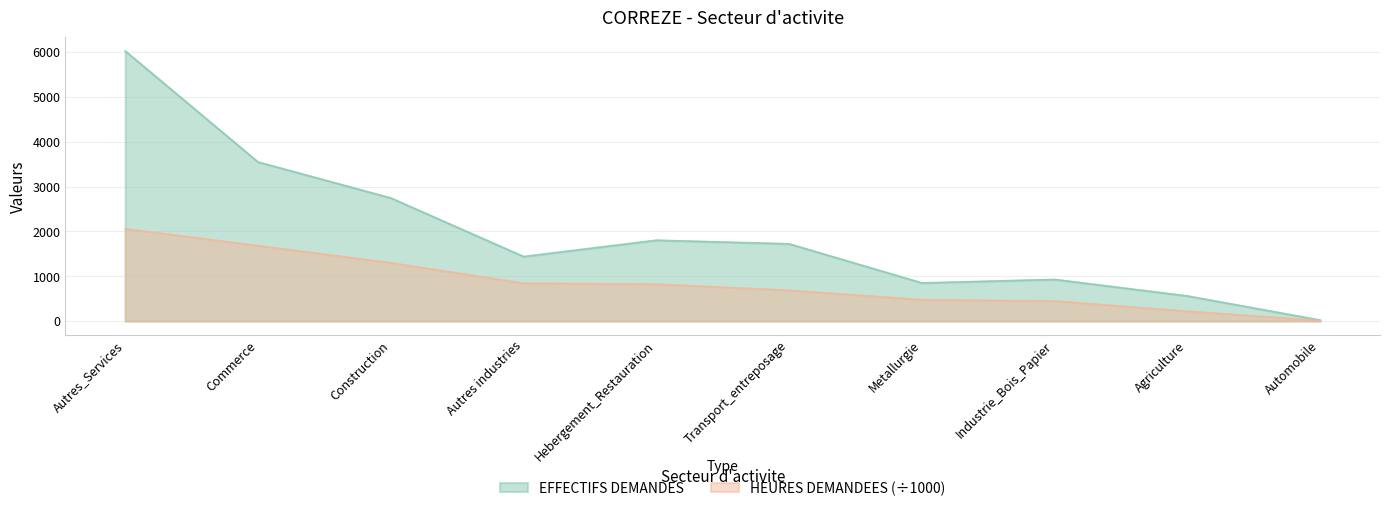

True or false: EFFECTIFS DEMANDES and HEURES DEMANDEES intersect in this chart.

False